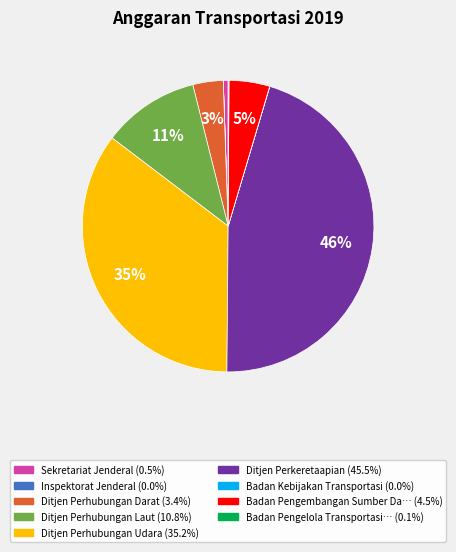

To the nearest percent, what is the average slice percentage?

11%